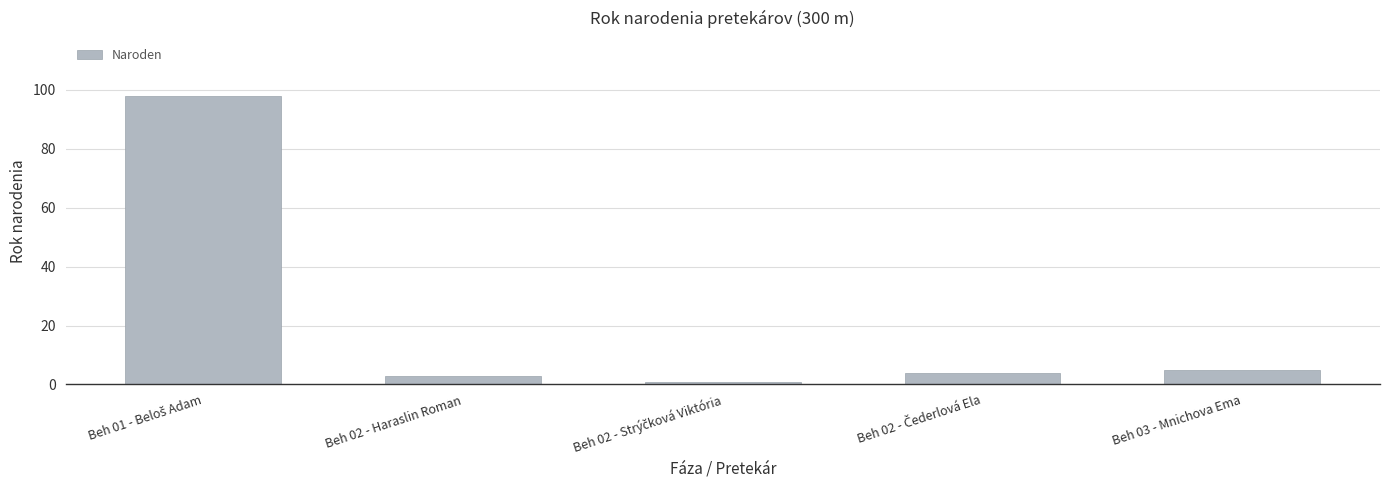

Are the bars horizontal?

No